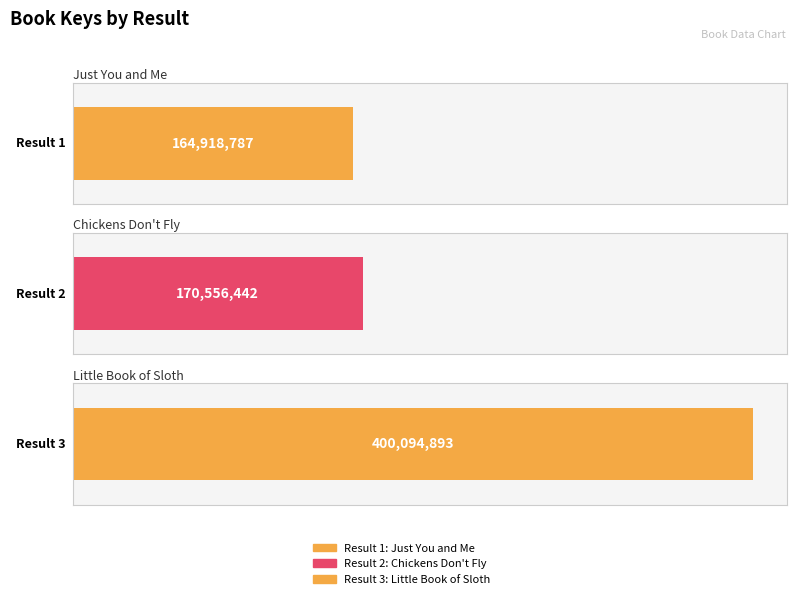

Read the value at 3, to the nearest 50.

400094900